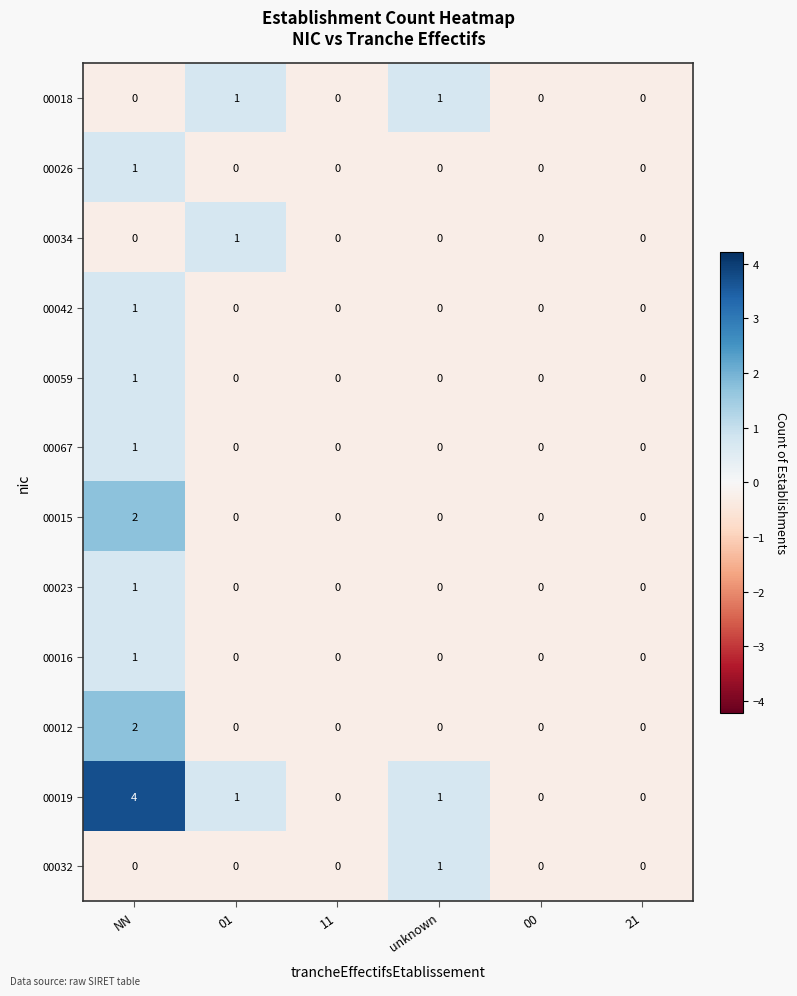

The value of 00032 at unknown is 1. True or false?

True